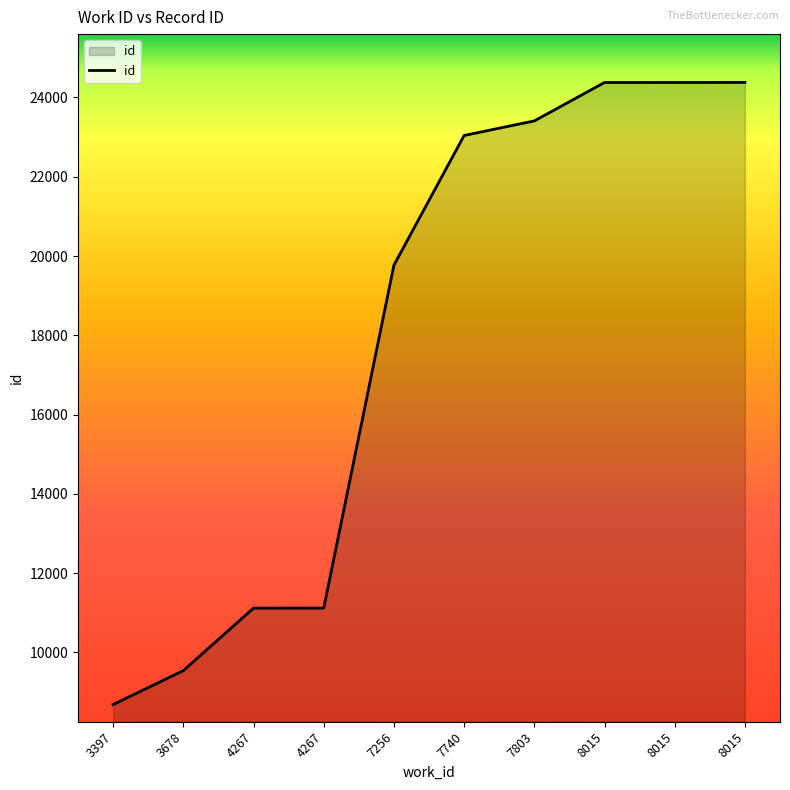

What is the sum of the values at 8015 and 4267?

35496